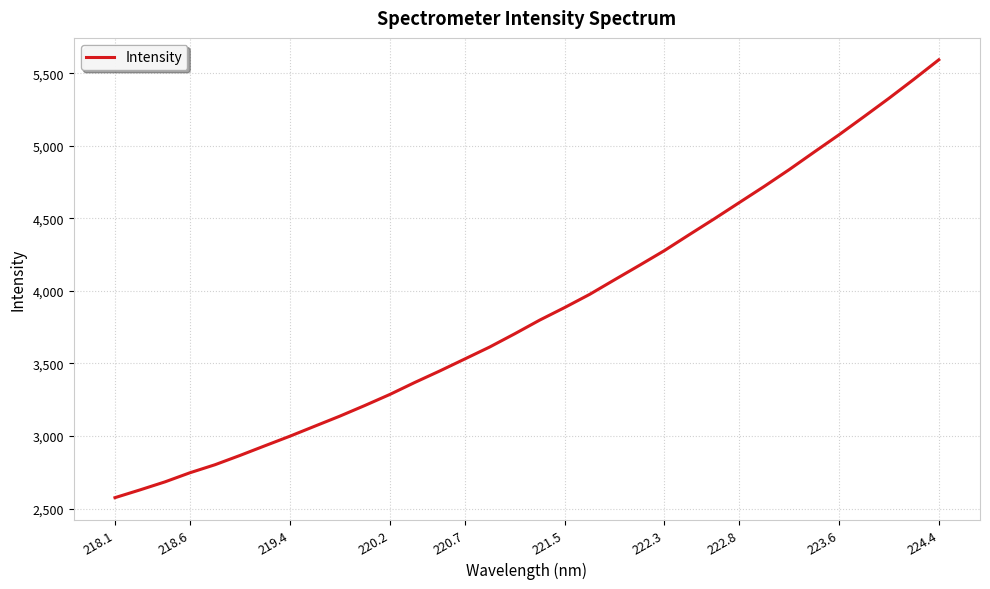

What is the difference between the maximum and minimum values?

3017.5